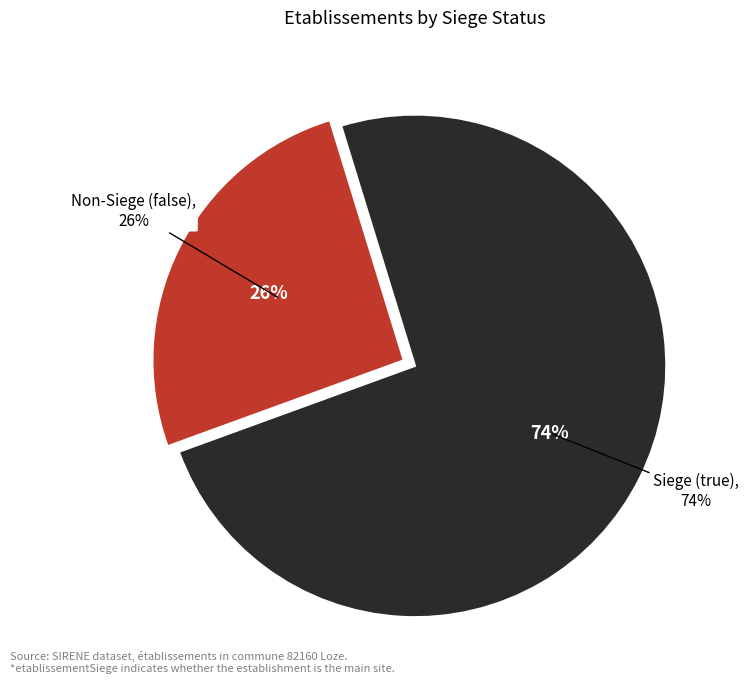

To the nearest percent, what portion does false represent?

26%